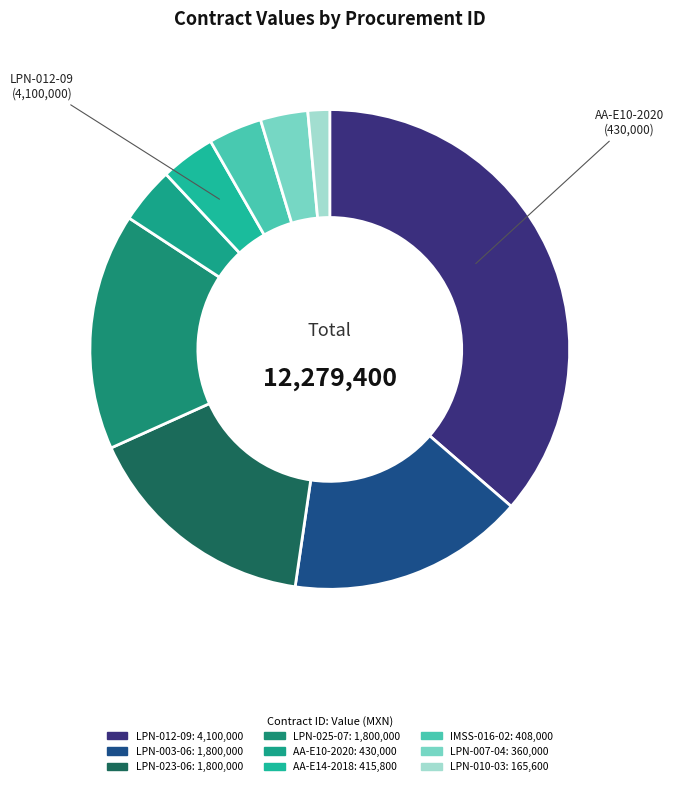

Rank the categories by value from lowest to highest.

LPN-010-03, LPN-007-04, IMSS-016-02, AA-E14-2018, AA-E10-2020, LPN-003-06, LPN-023-06, LPN-025-07, LPN-012-09